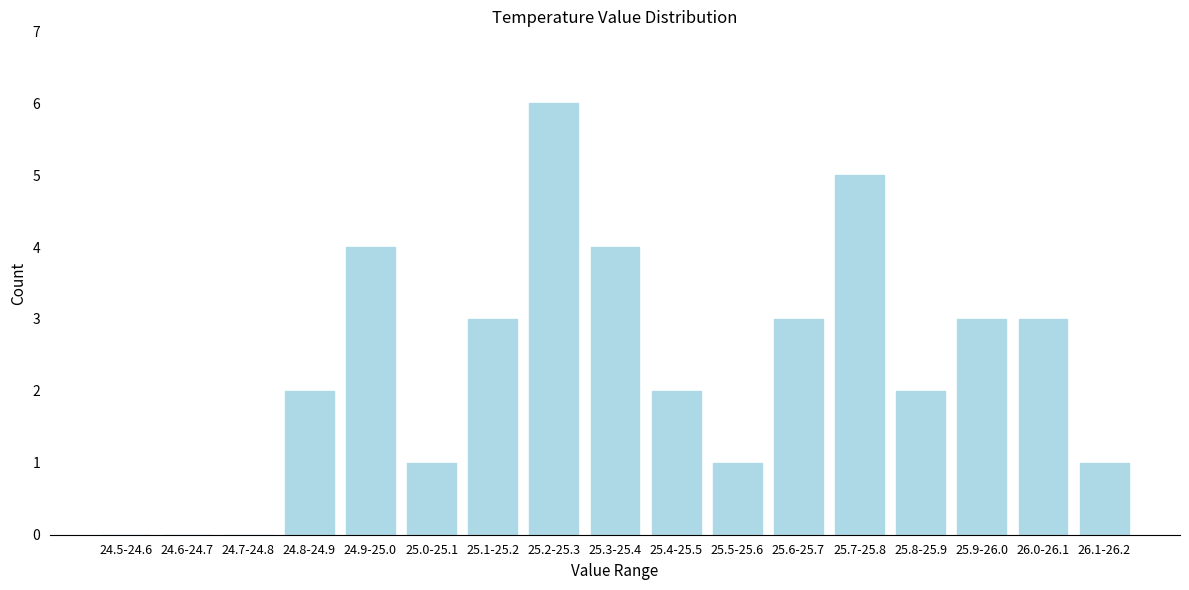

Reading left to right, extract all data points from this chart.

24.5-24.6=0	24.6-24.7=0	24.7-24.8=0	24.8-24.9=2	24.9-25.0=4	25.0-25.1=1	25.1-25.2=3	25.2-25.3=6	25.3-25.4=4	25.4-25.5=2	25.5-25.6=1	25.6-25.7=3	25.7-25.8=5	25.8-25.9=2	25.9-26.0=3	26.0-26.1=3	26.1-26.2=1